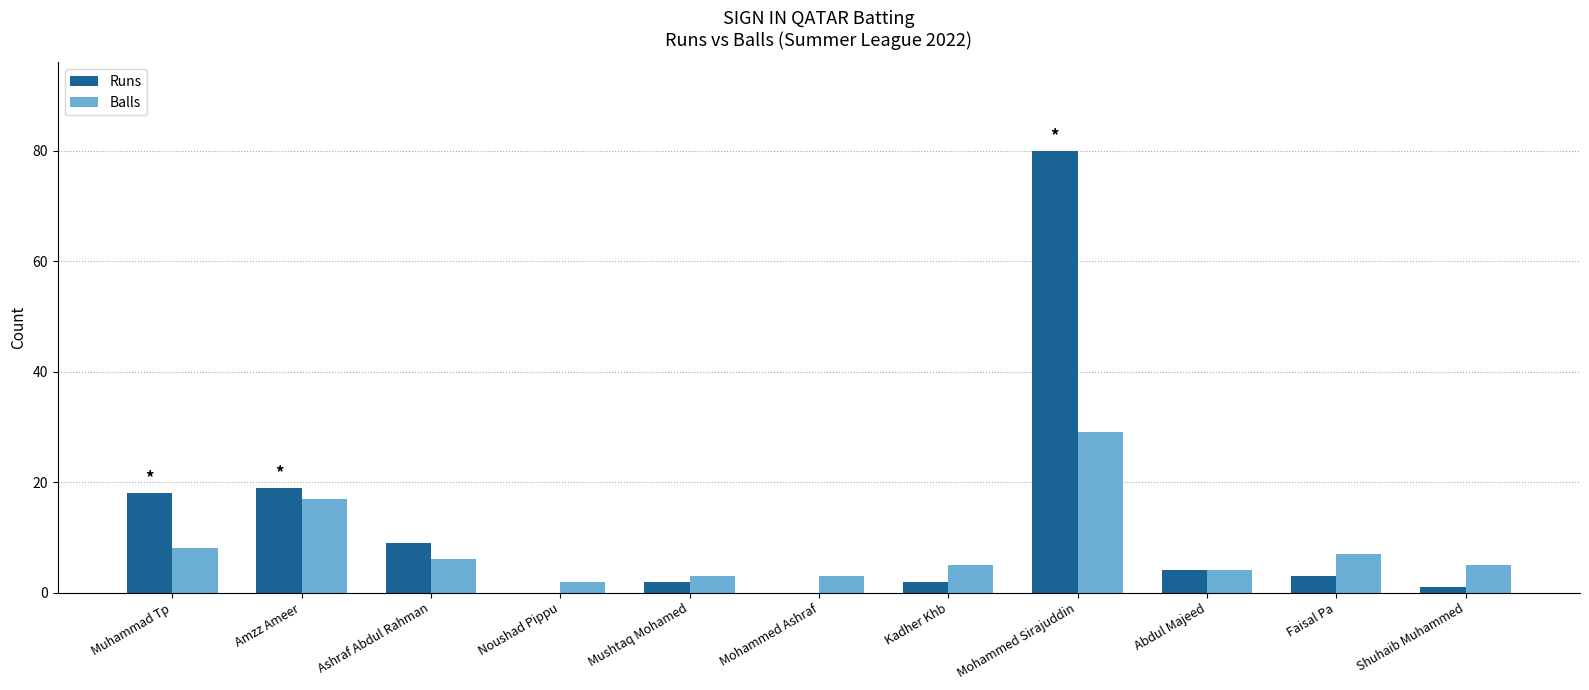

What is the spread (max minus min) of values at Mohammed Ashraf?

3